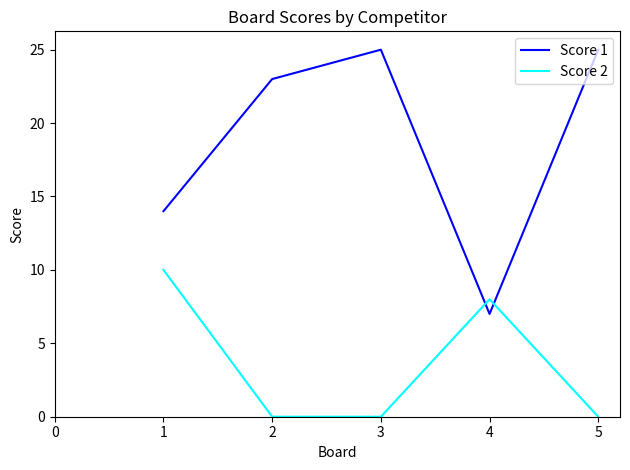

After their last crossing, which series has the higher values: Score 2 or Score 1?

Score 1